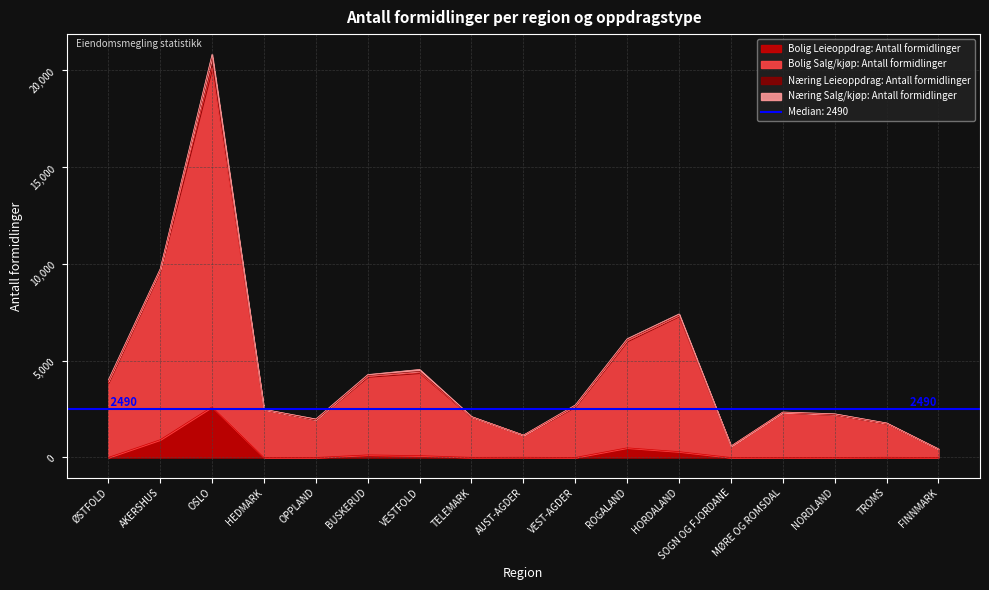

What is the approximate value of Bolig Salg/kjøp: Antall formidlinger at TROMS, to the nearest 10?

1760